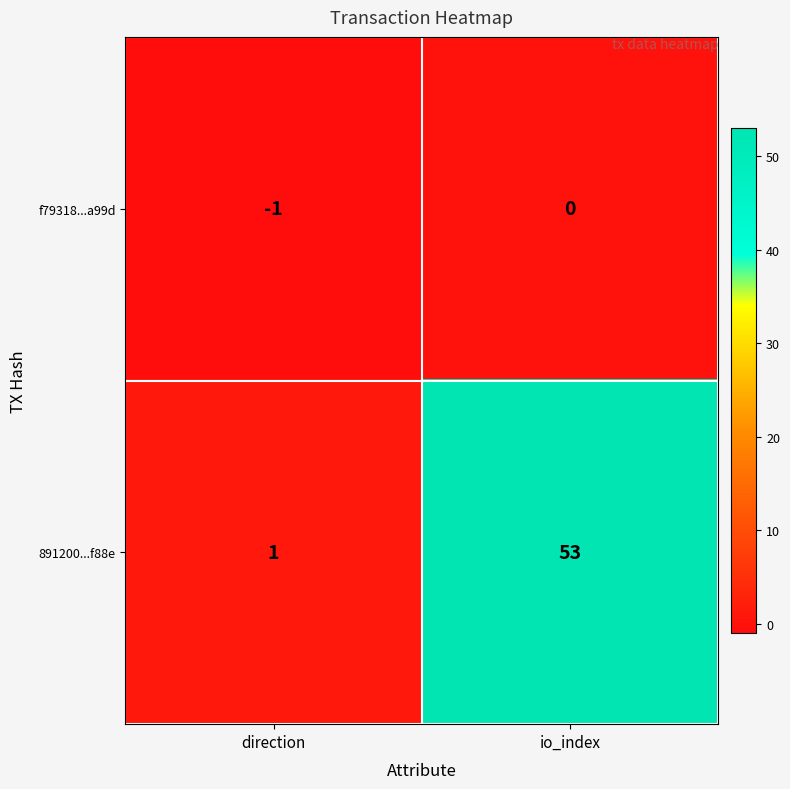

Where is 891200...f88e nearest to the value 27?

direction